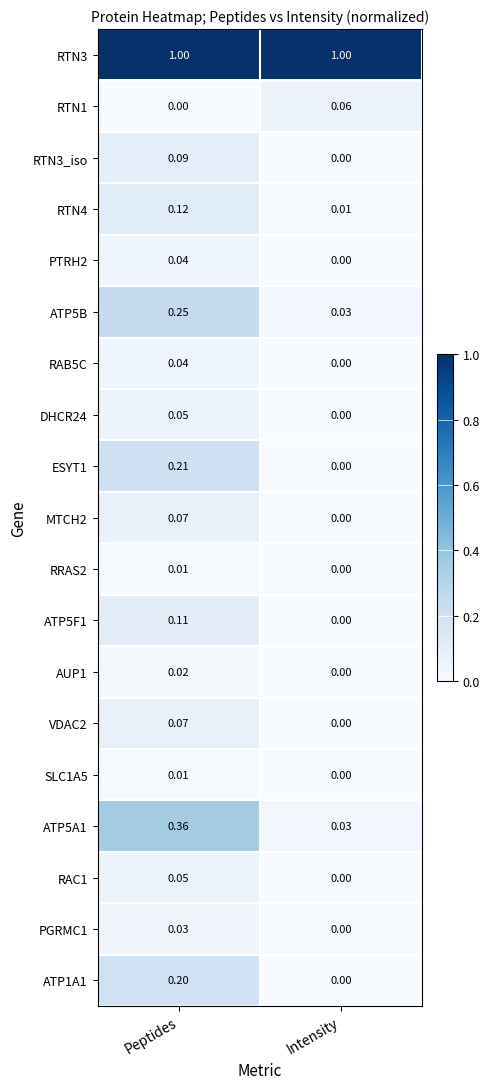

List the labels in order of RTN4 value, largest first.

Peptides, Intensity